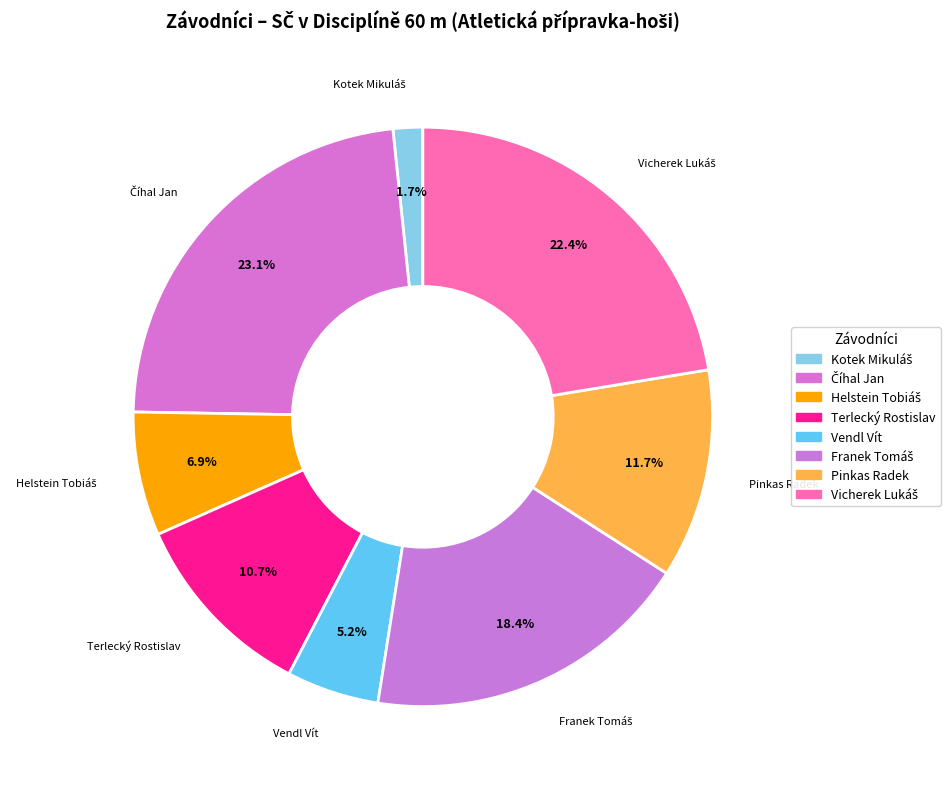

Rank the categories by value from lowest to highest.

Kotek Mikuláš, Vendl Vít, Helstein Tobiáš, Terlecký Rostislav, Pinkas Radek, Franek Tomáš, Vicherek Lukáš, Číhal Jan